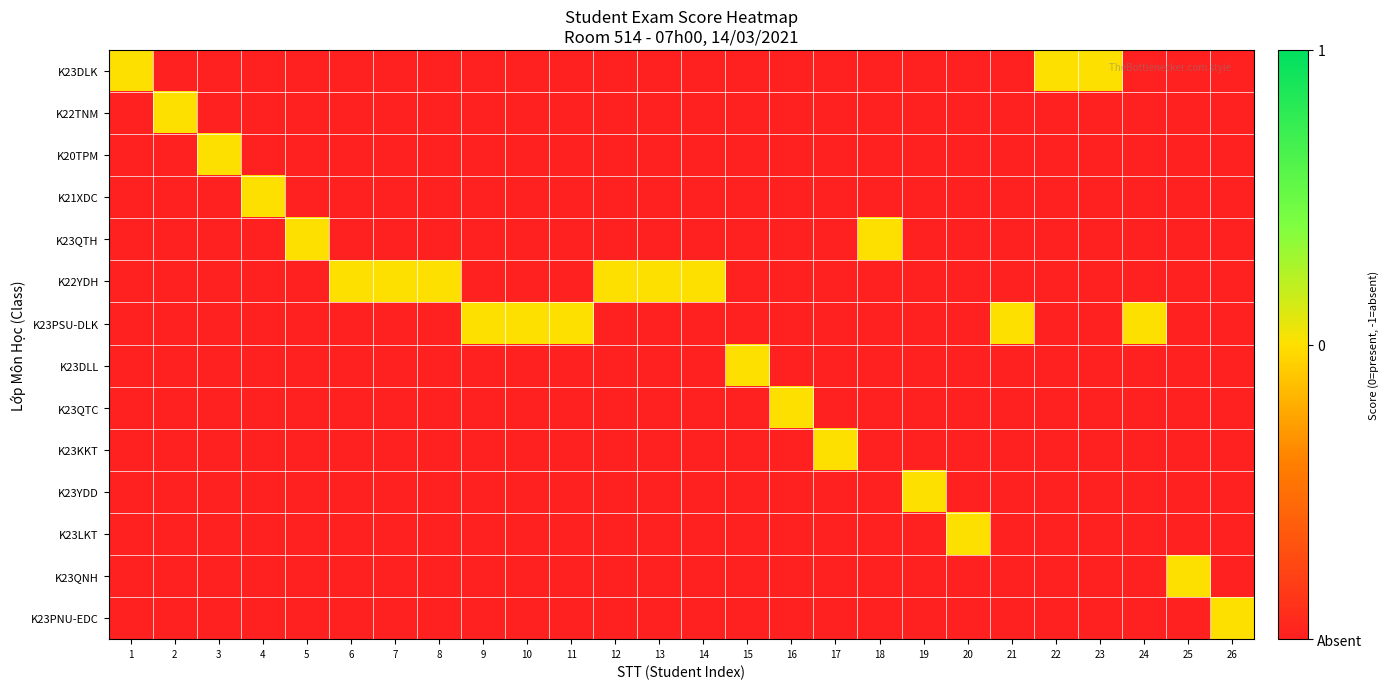

Which label corresponds to the smallest value in the chart?

2